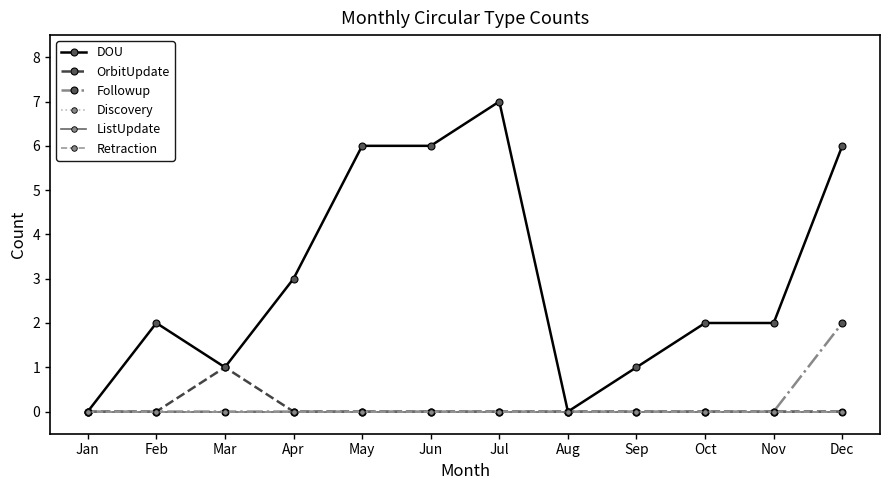

What is the value of the DOU point at the 4th from the left?

3